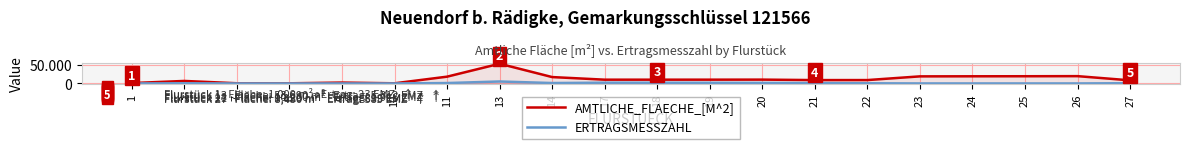

The ERTRAGSMESSZAHL series shows 0 at 8. True or false?

True